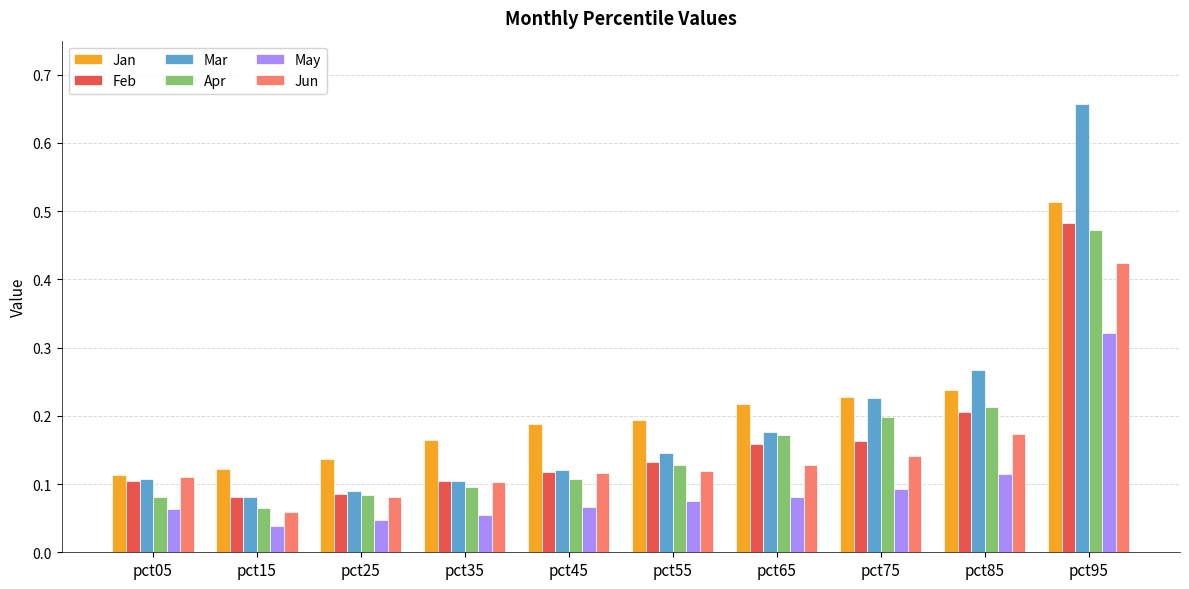

Which series has the largest range (max minus min)?

Mar